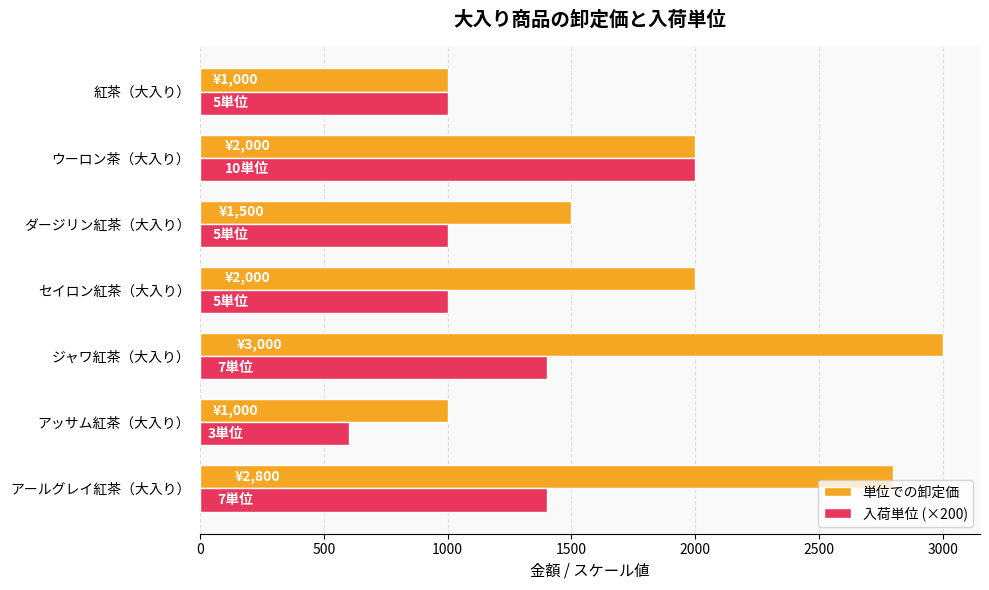

What is the minimum value shown in the chart?

600